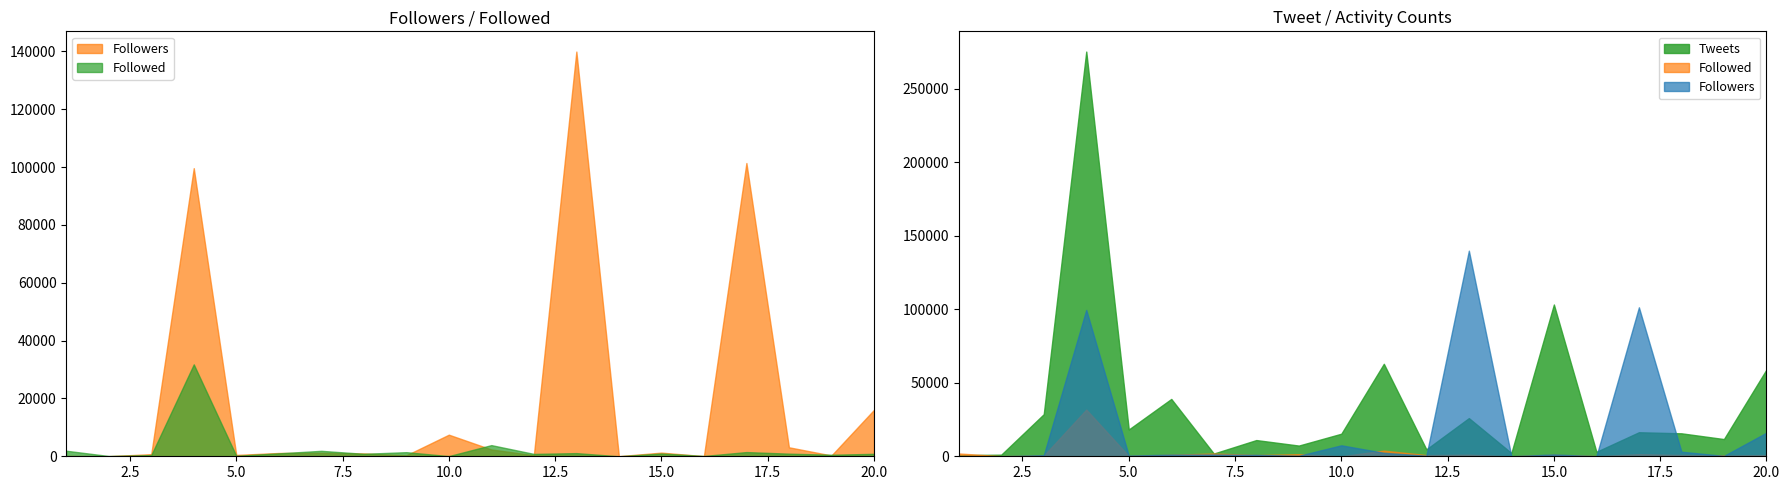

At which category does the chart reach its peak across all series?

4